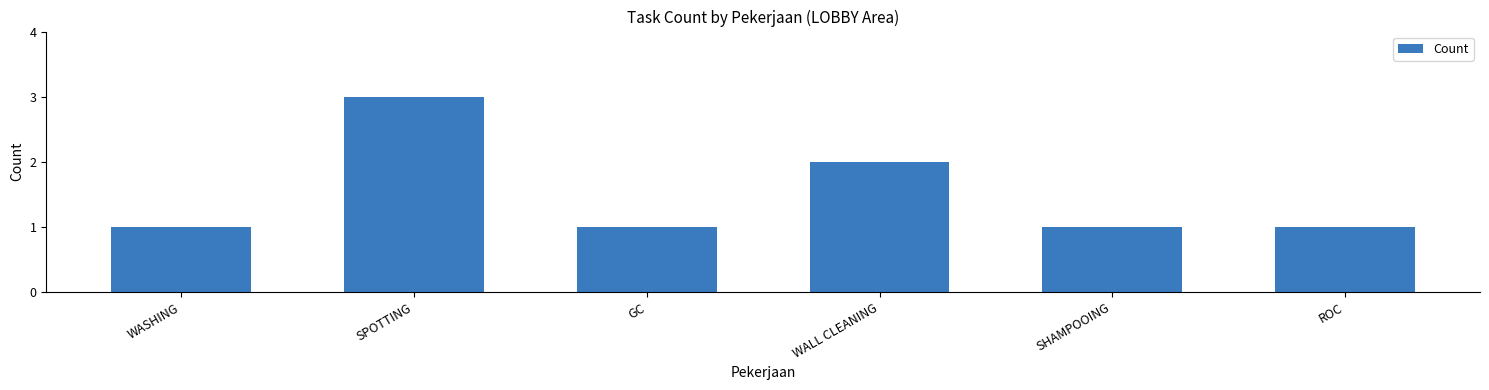

Where is the data nearest to the value 2?

WALL CLEANING